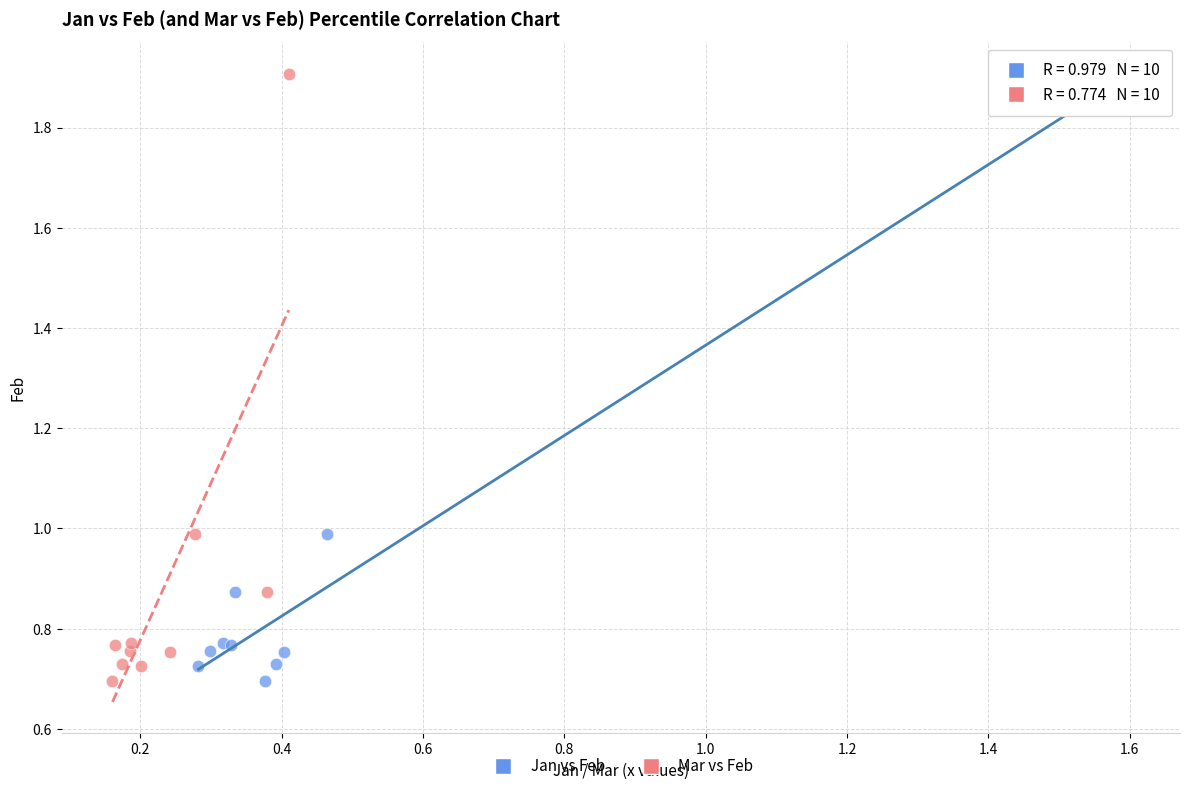

What are all the series names shown in the legend?

Jan vs Feb, Mar vs Feb